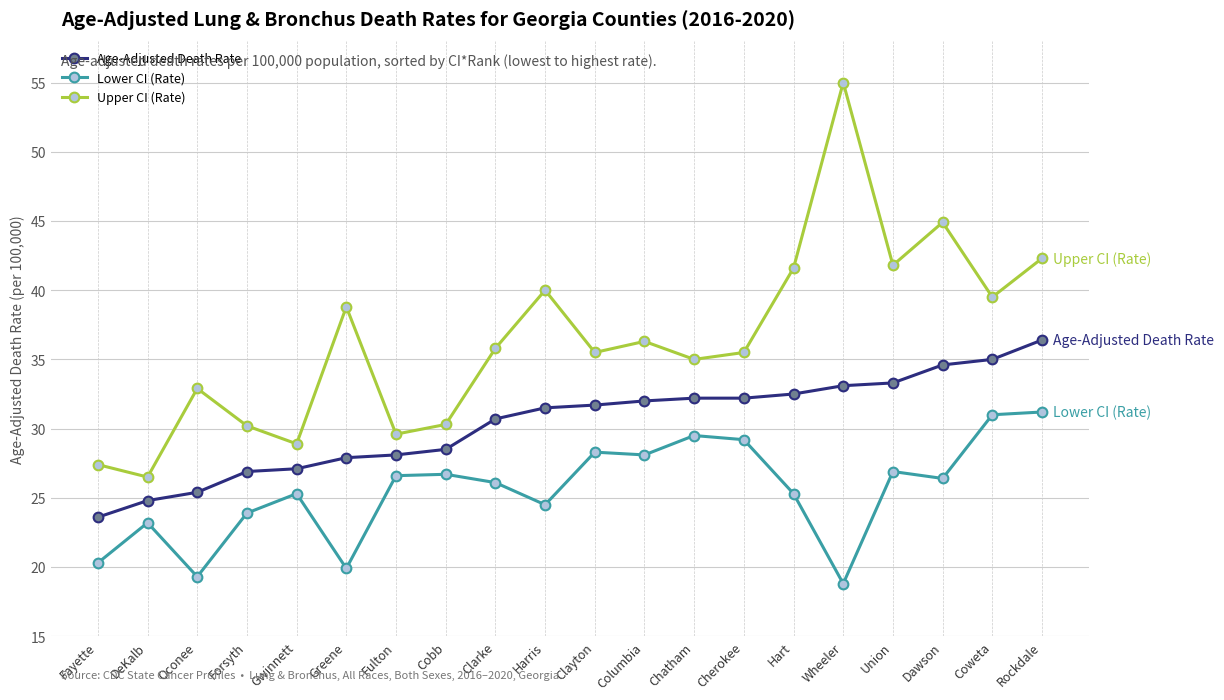

Which series has the widest spread of values?

Upper CI (Rate)